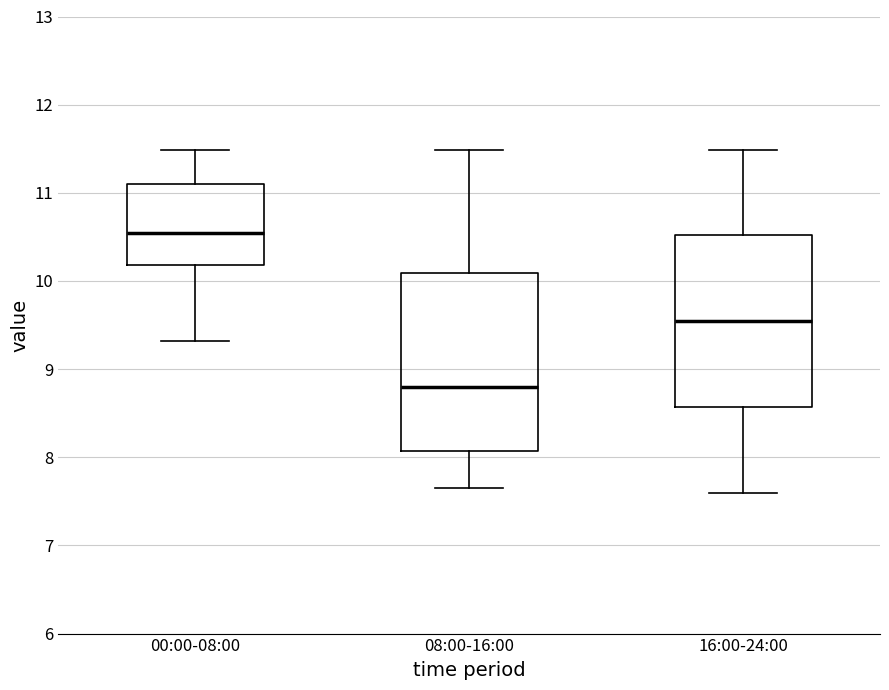

Where does the upper whisker of the box for 16:00-24:00 end on the y-axis? The values are not printed on the chart, so give them approximately, as read against the axis.

11.5